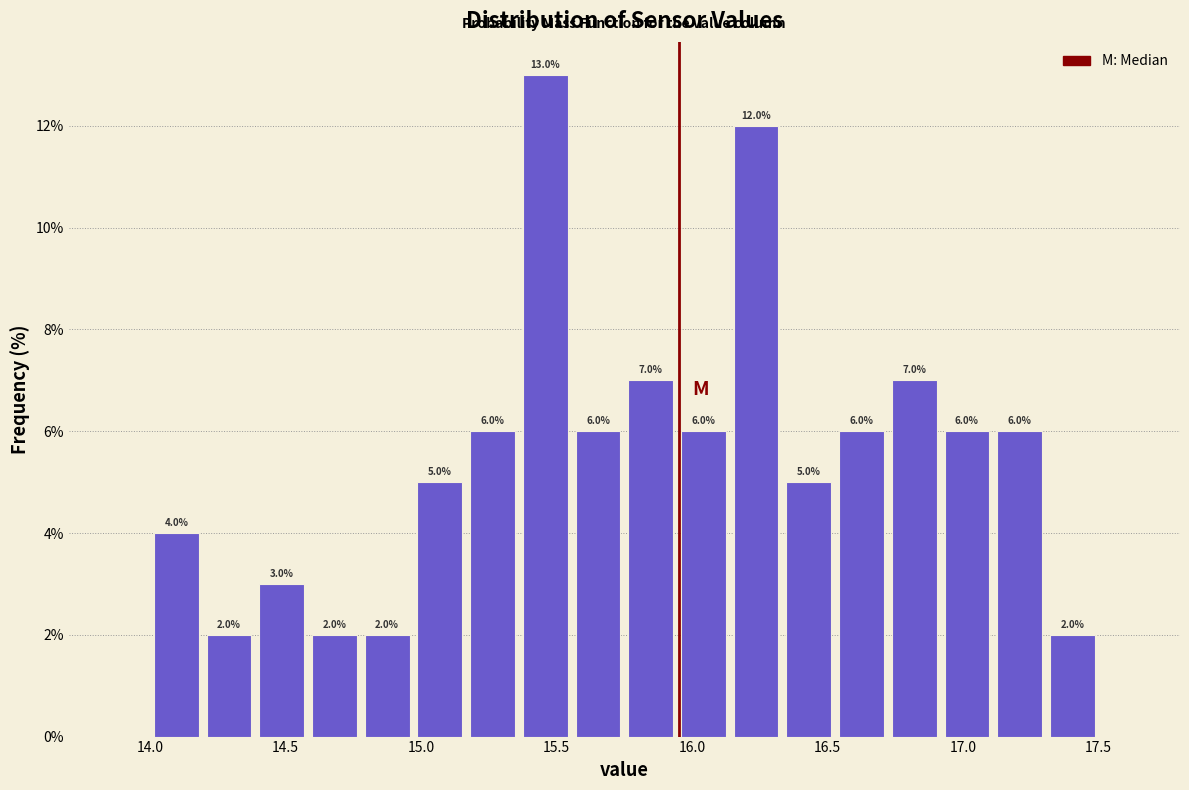

Read against the x-axis, roughly where is the centre of the tallest bar?

15.45